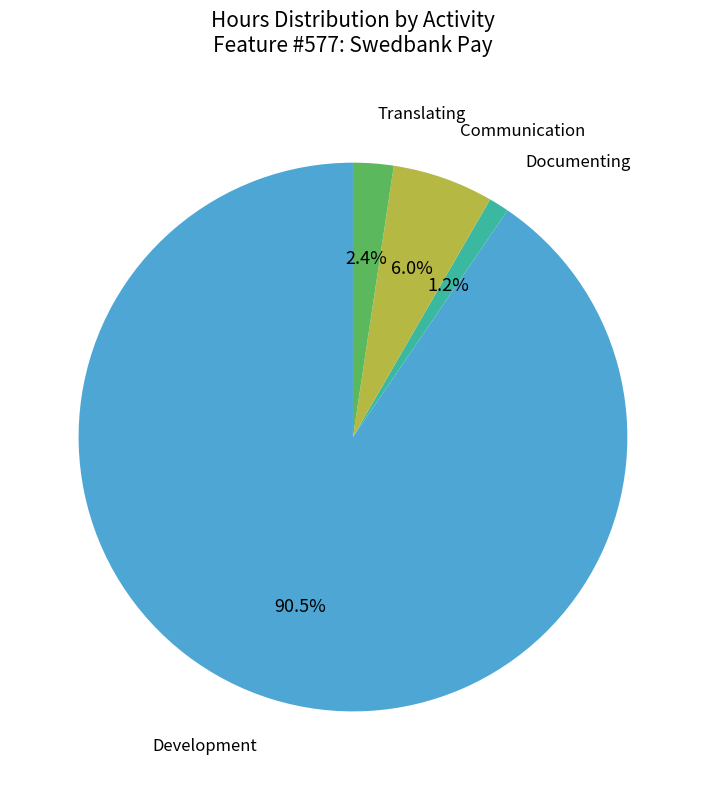

Is there any slice that represents more than half of the pie?

Yes